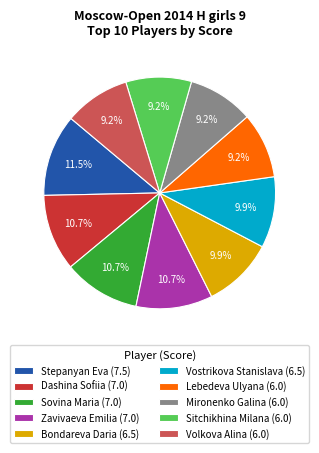

How many slices are in this pie chart?

10